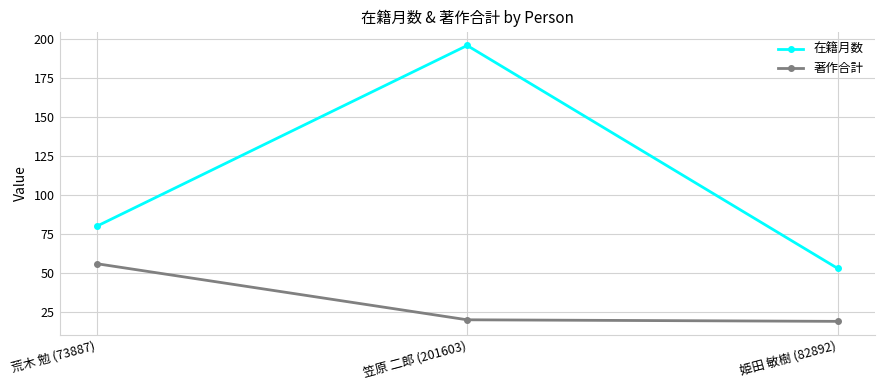

What is the difference between the second highest and minimum values in the 在籍月数 series?

27